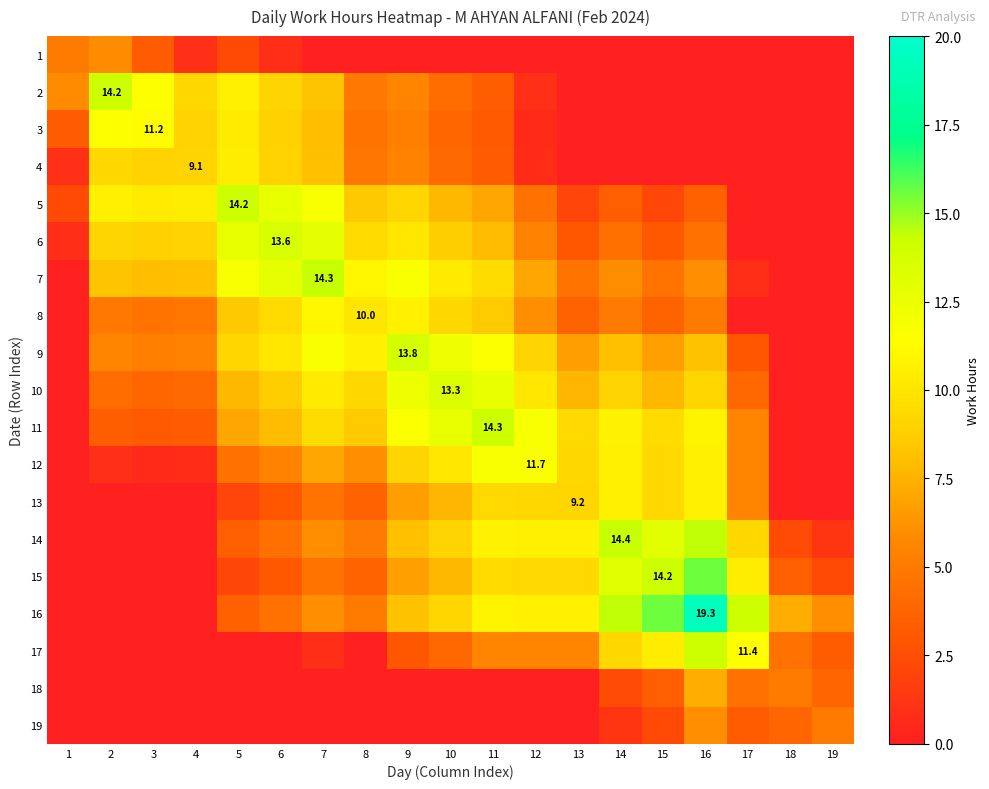

The 1 series shows 3.2 at 3. True or false?

True